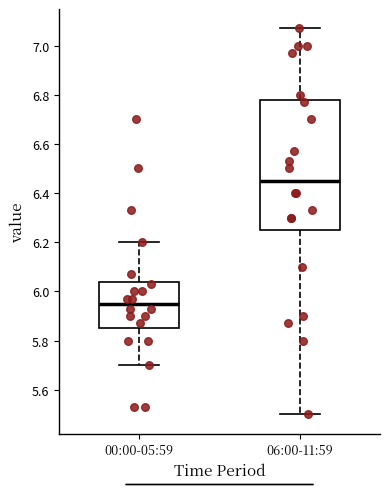

Reading left to right, read every box against the y-axis: the position of its median line, the range the box covers, and the ends of its whiskers. The values are not printed on the chart, so give them approximately, as read against the axis.

00:00-05:59: median 5.96, box 5.86 to 6.04, whiskers 5.70 to 6.20
06:00-11:59: median 6.46, box 6.26 to 6.78, whiskers 5.50 to 7.08